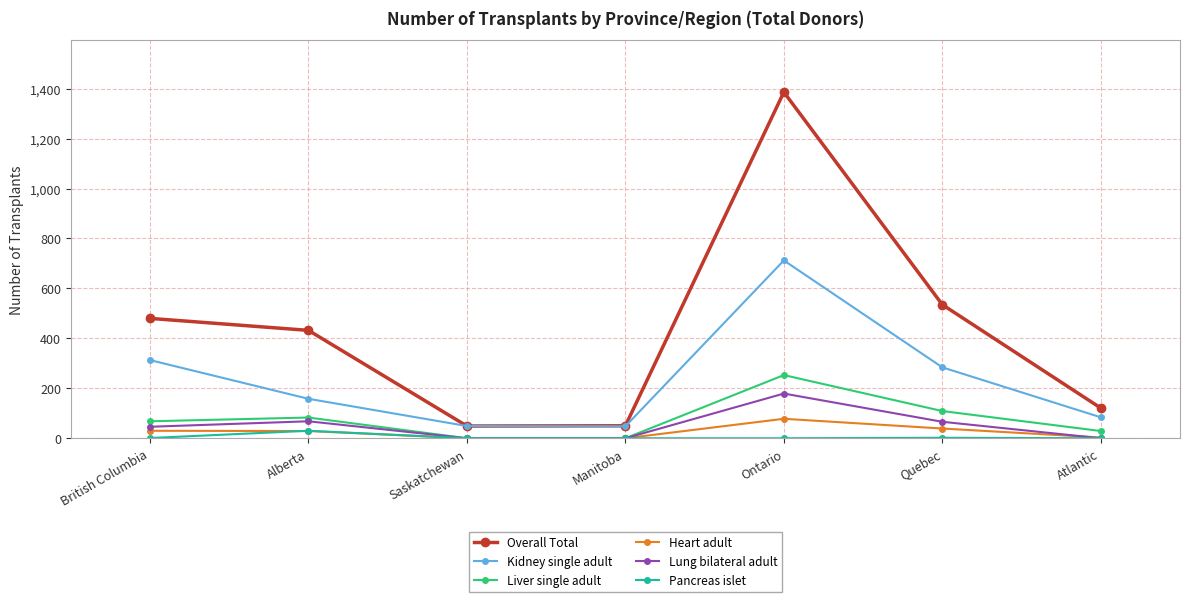

What is the sum of all Kidney single adult values?

1648